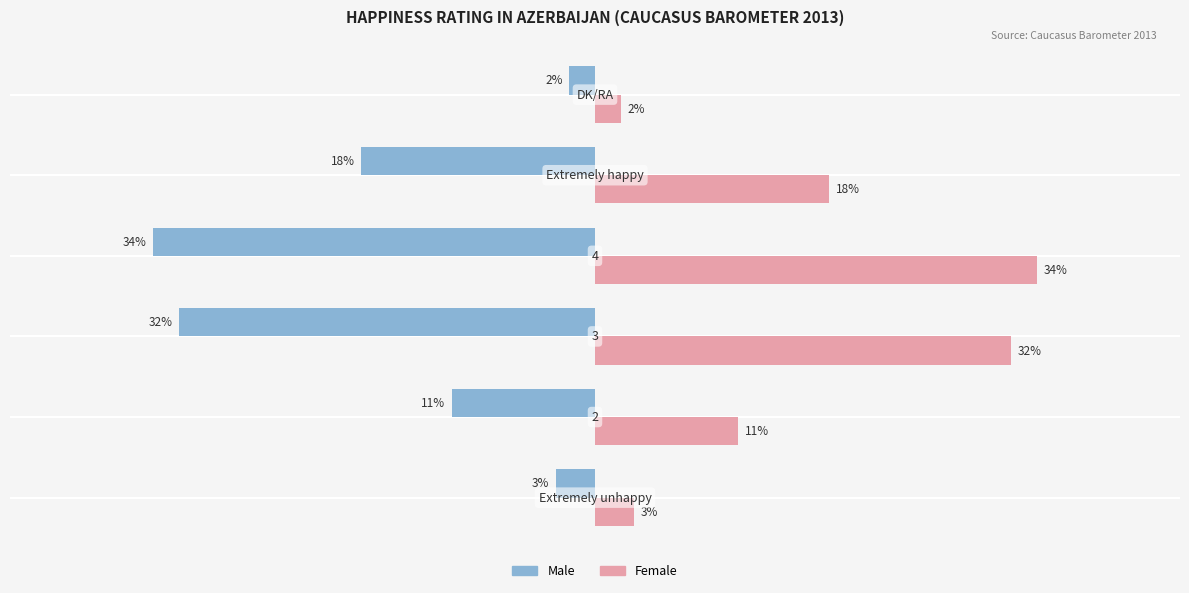

List the series in order of their overall mean, lowest first.

Male, Female